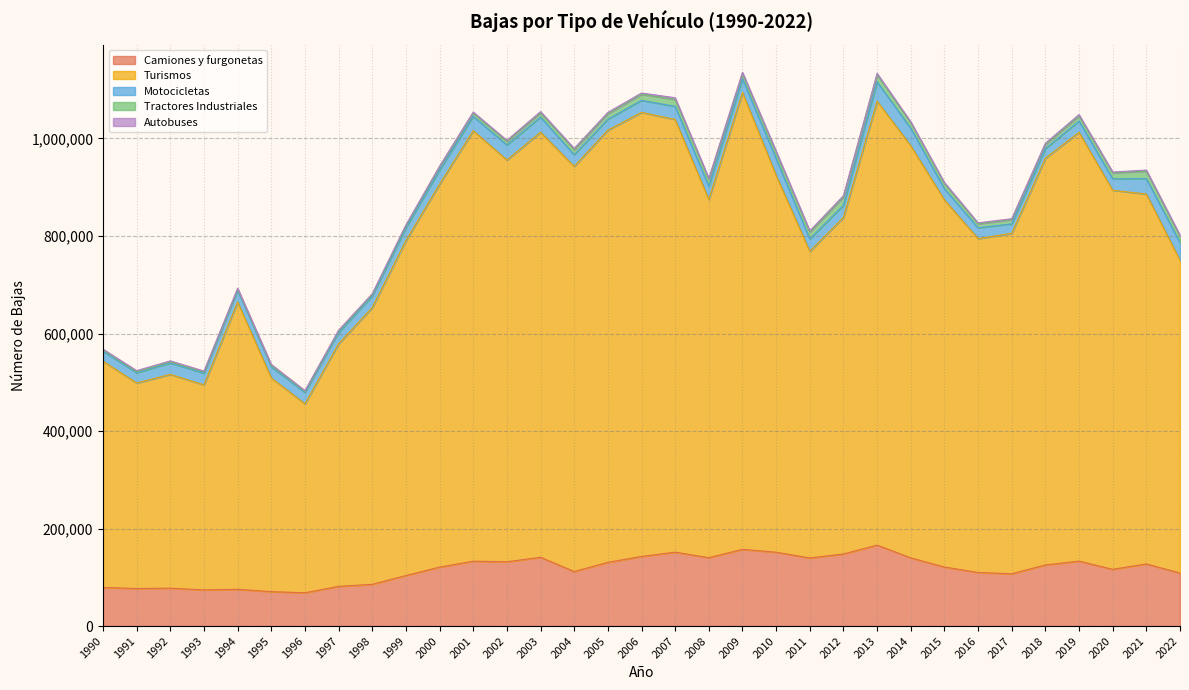

What is the approximate value of Turismos at 2015, to the nearest 50?

753050